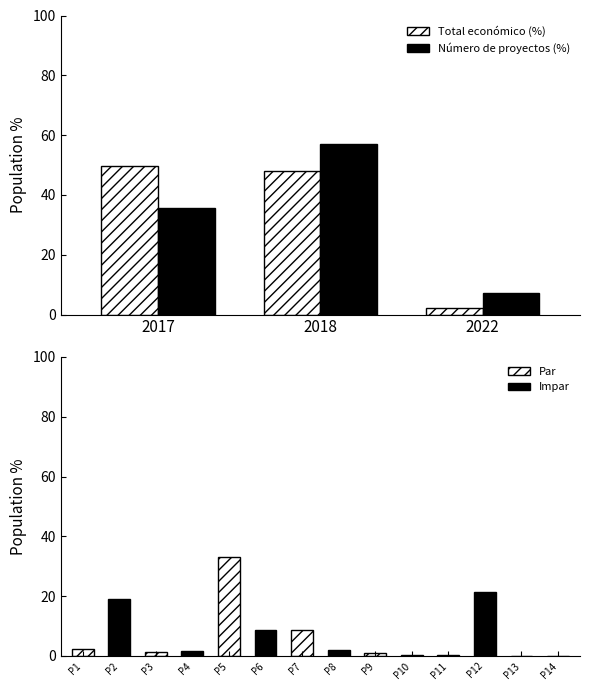

What is the difference between the Número de proyectos (%) values at 2017 and 2018?

21.4